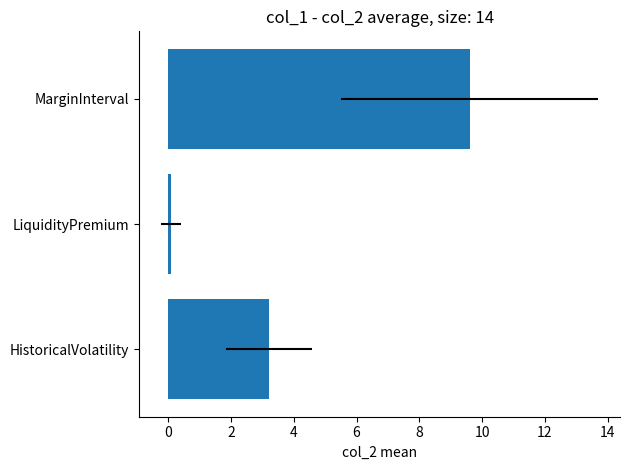

What is the sum of all values?

12.9